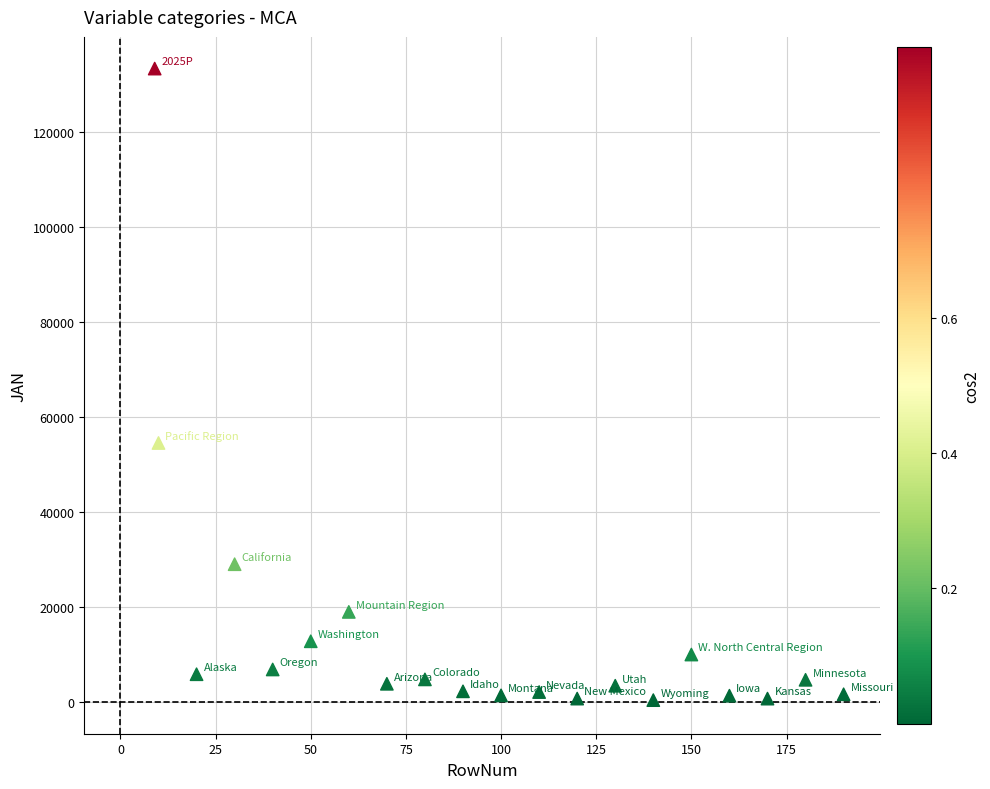

What Y value in the scatter plot is closest to 66854?

54516.1